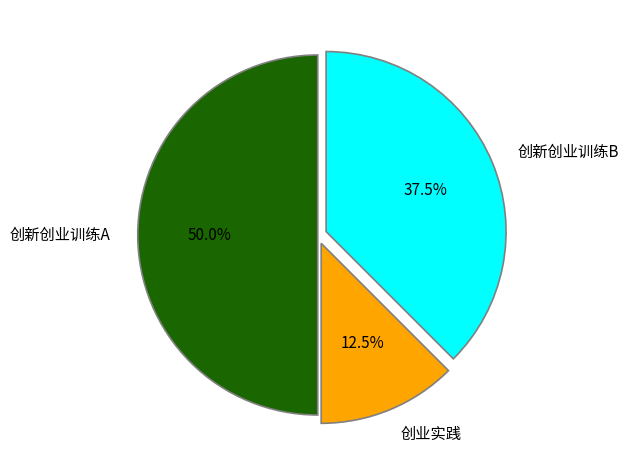

The 创新创业训练A slice represents 56% of the pie. True or false?

False